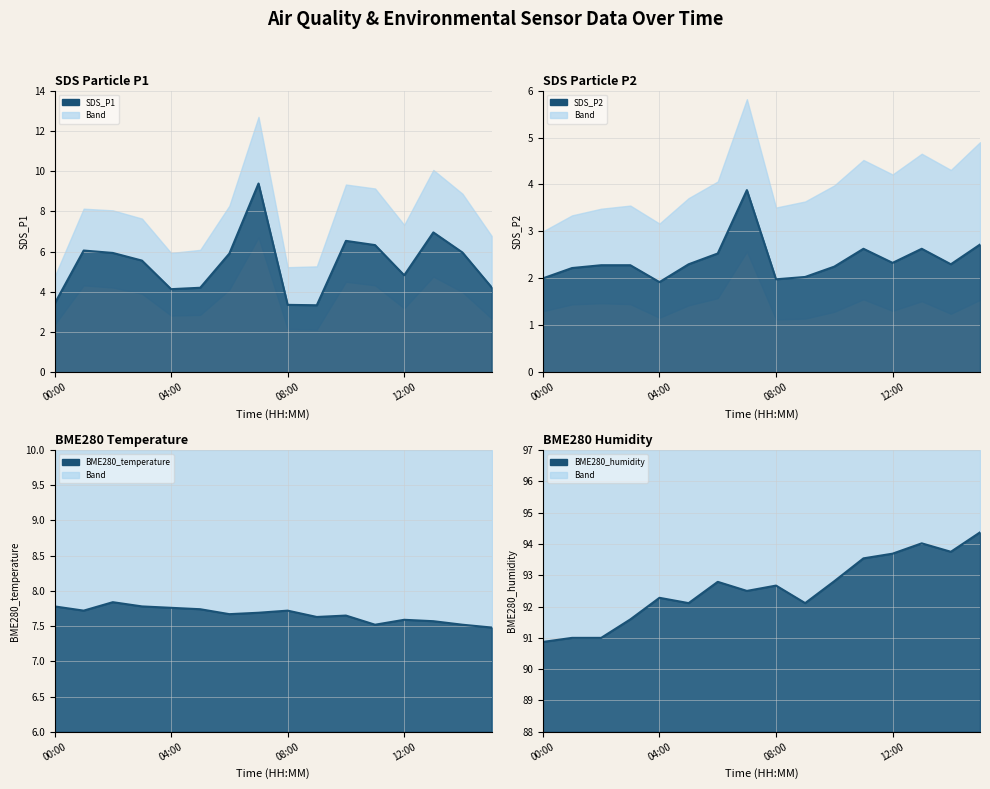

How many values in the SDS_P1 series exceed 5?

9